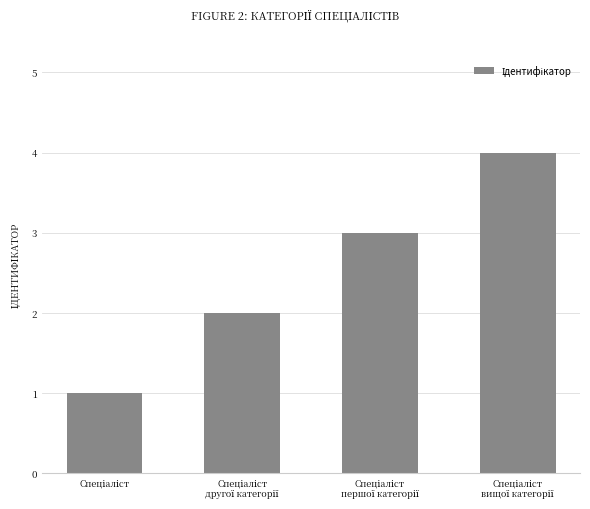

How many values are below 3?

2